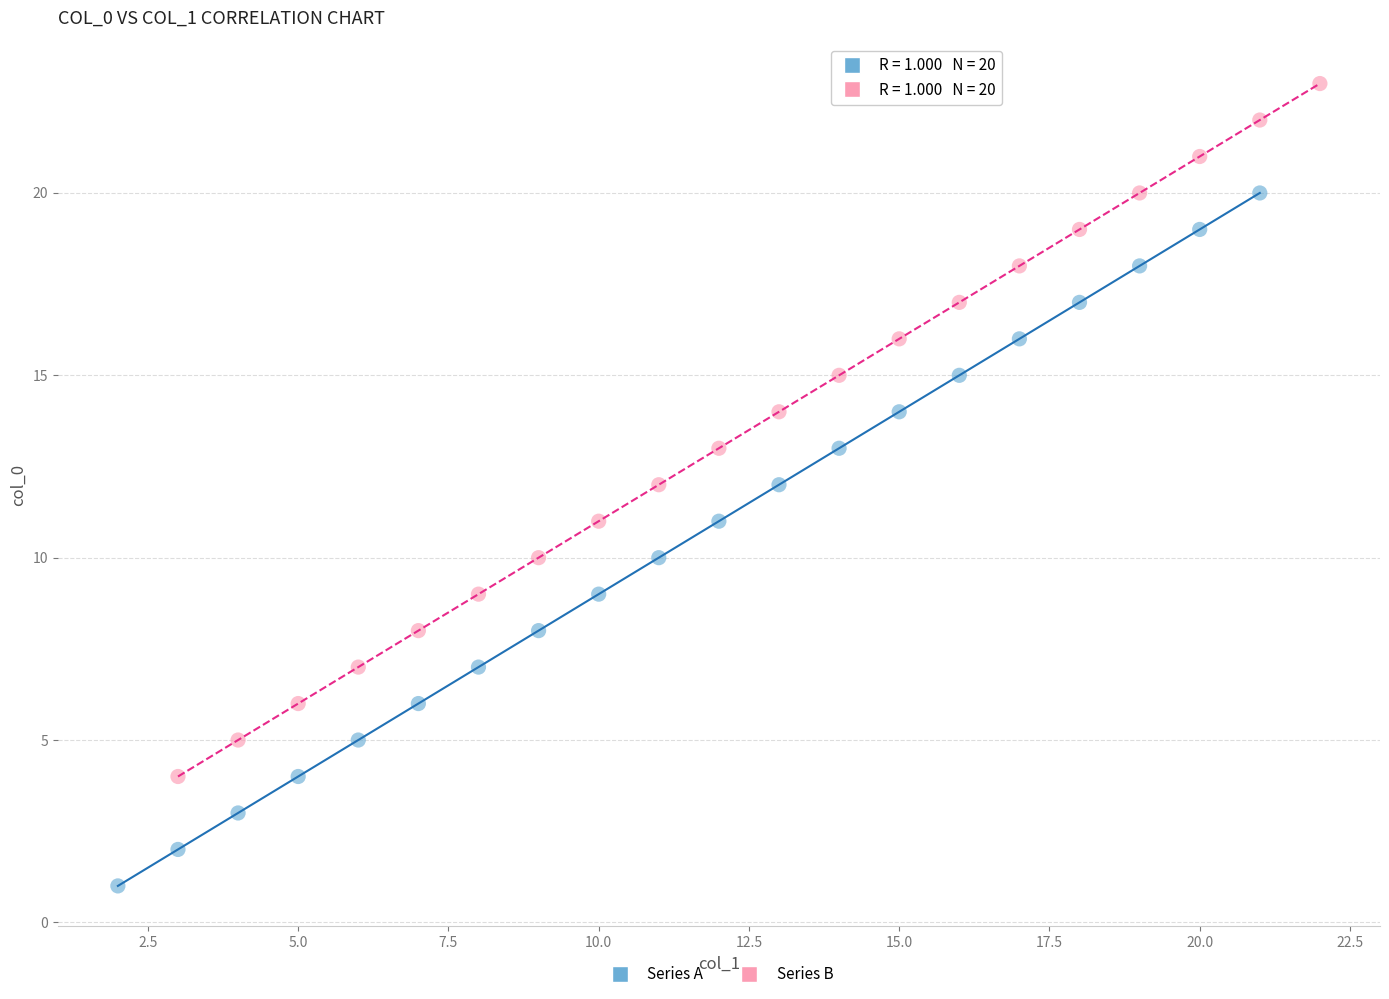

What are all the series names shown in the legend?

Series A, Series B